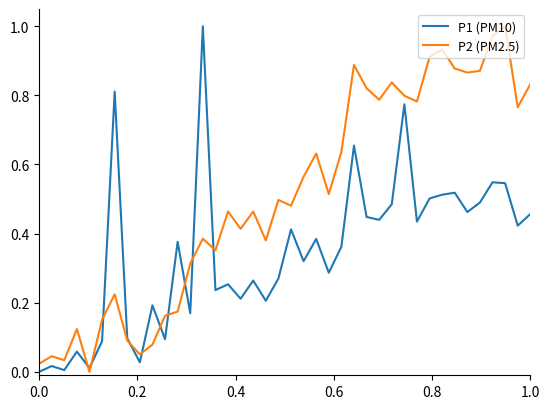

List the series in order of their overall mean, lowest first.

P1 (PM10), P2 (PM2.5)